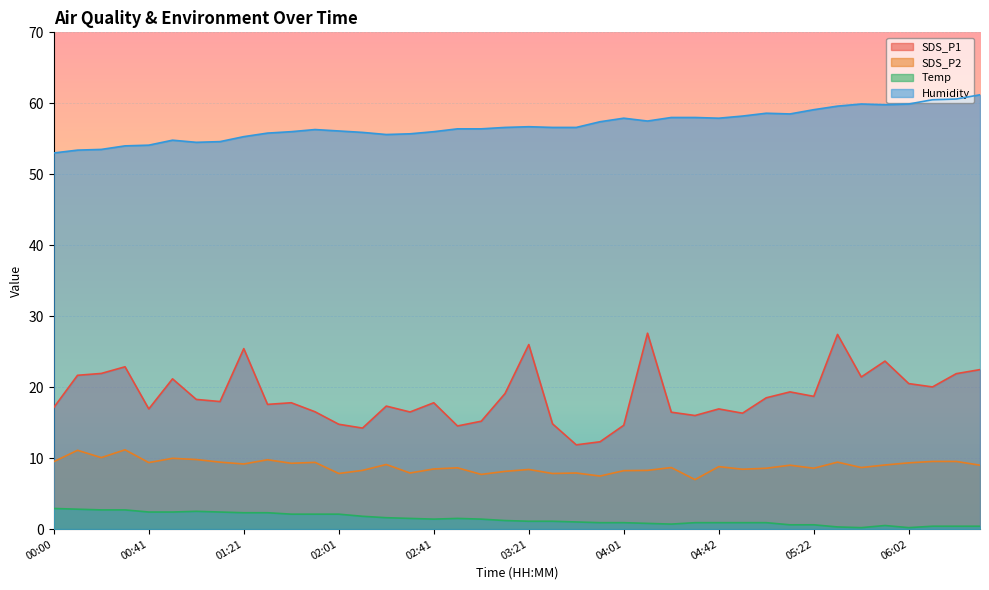

True or false: Temp and Humidity intersect in this chart.

False